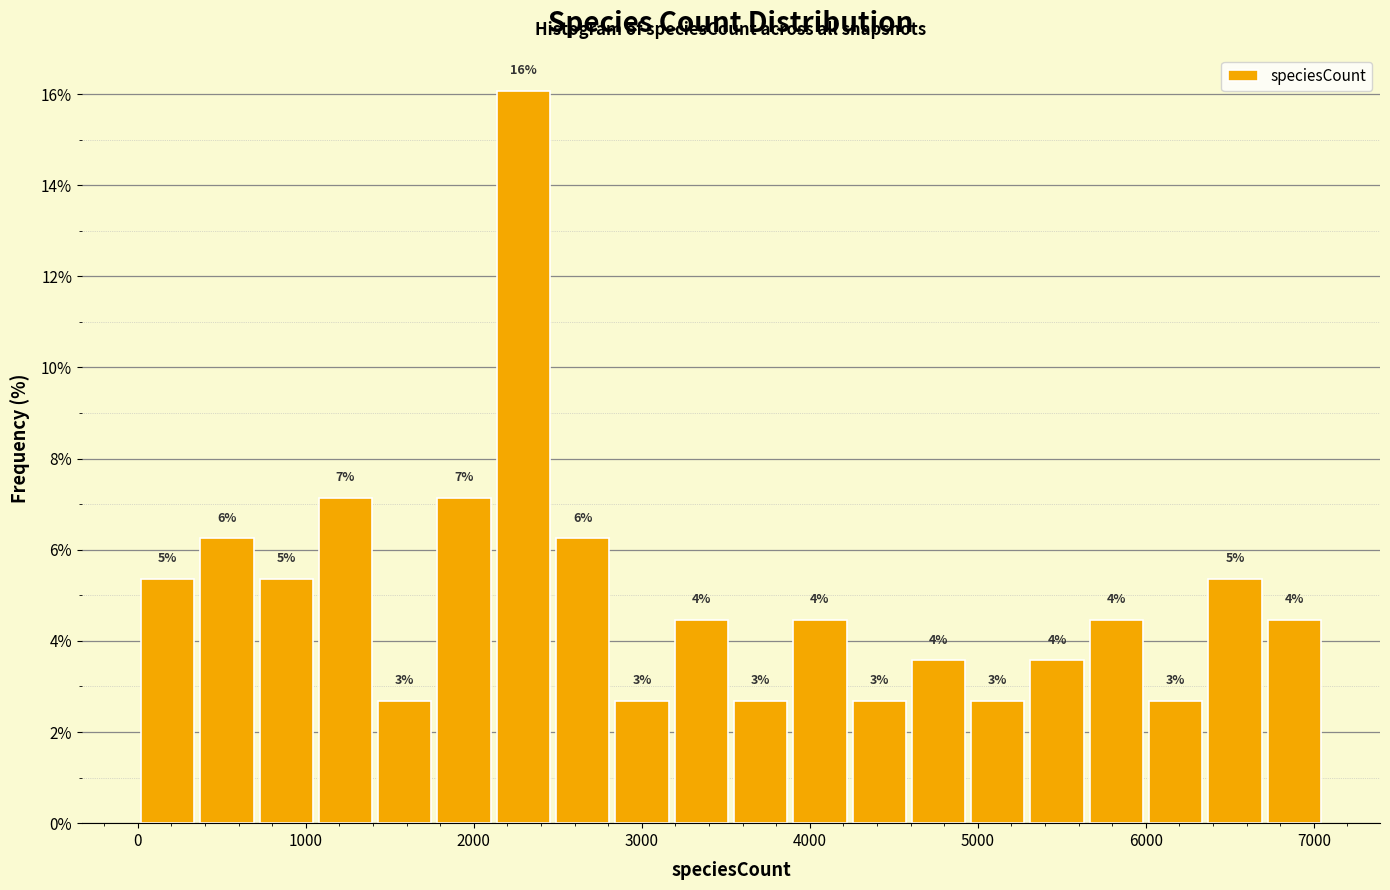

Around what value on the x-axis is the tallest bar? Give the approximate position of its centre, as read against the axis.

2300